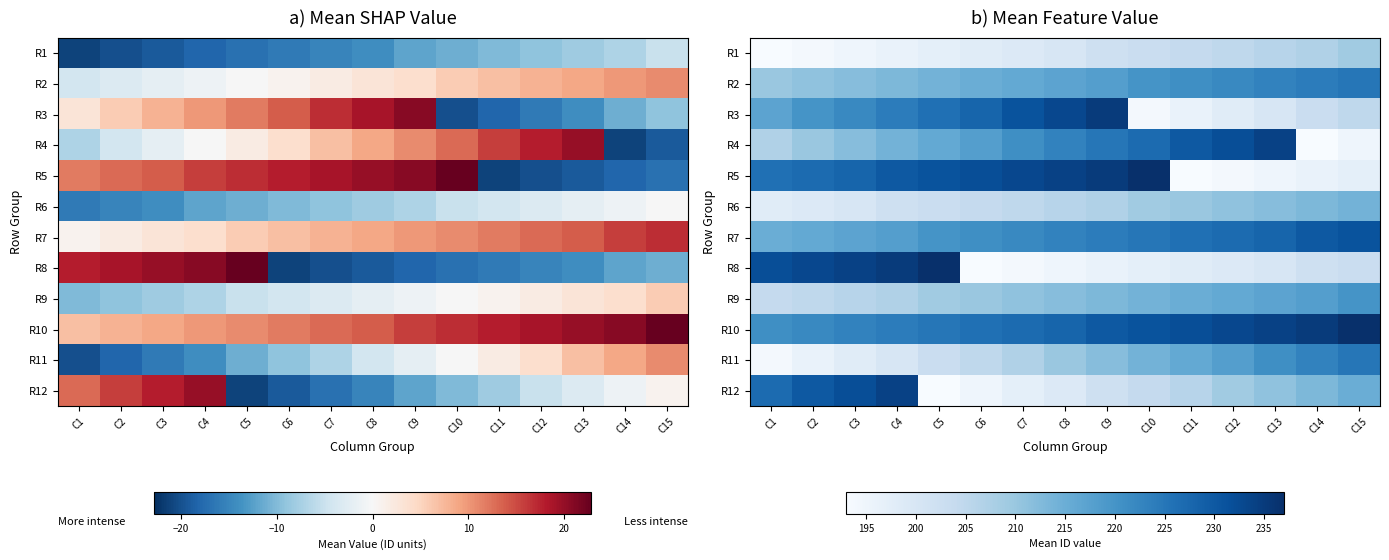

What is the total value across all series at C10?

2575